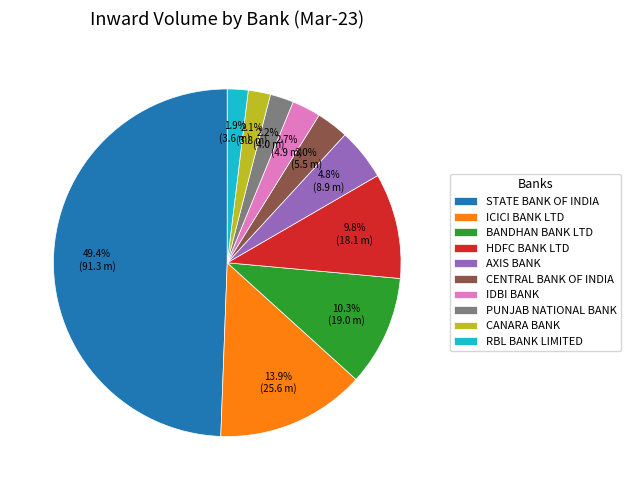

What is the total percentage of IDBI BANK and HDFC BANK LTD?

12.5%